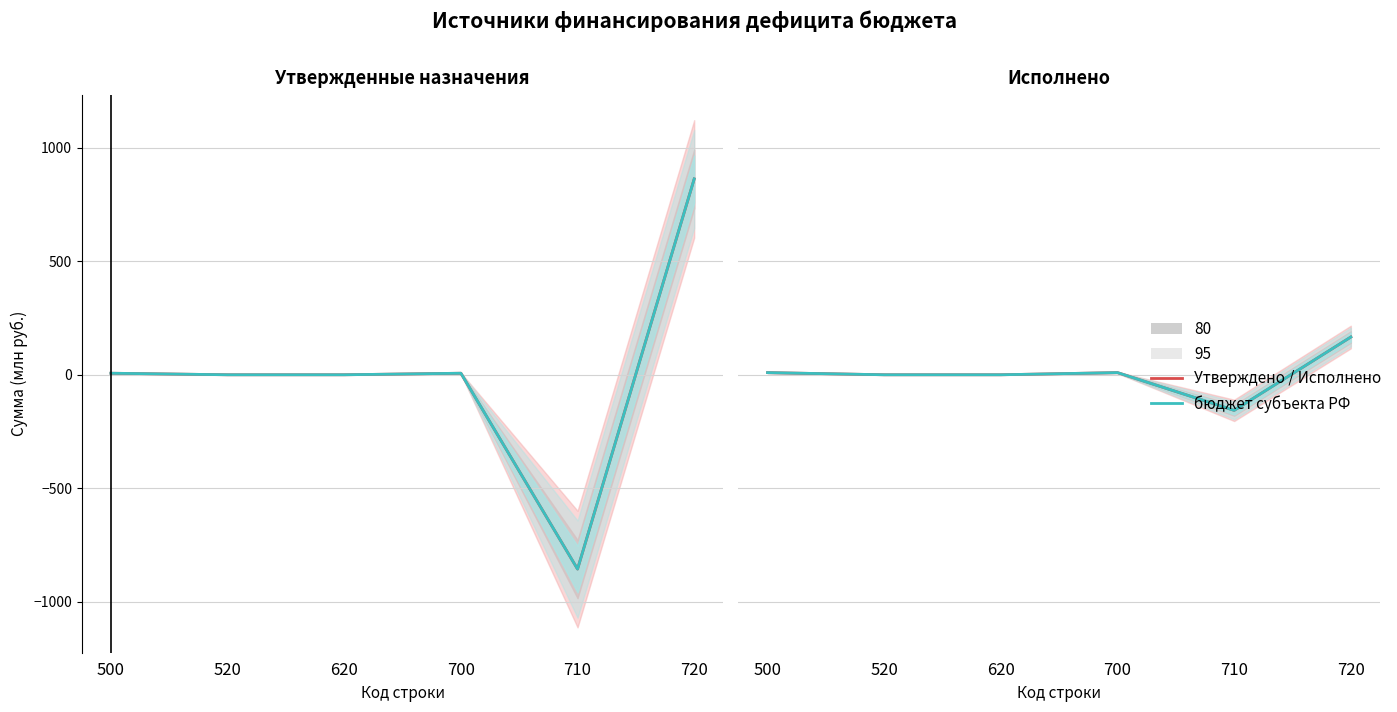

At which label is Исполнено (консолид.) closest to 4?

520